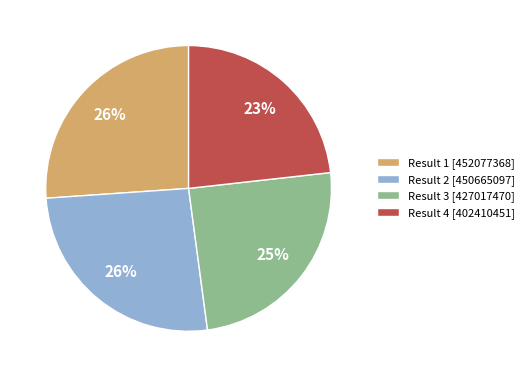

Is it true that Result 4 [402410451] is 37% of the pie?

False